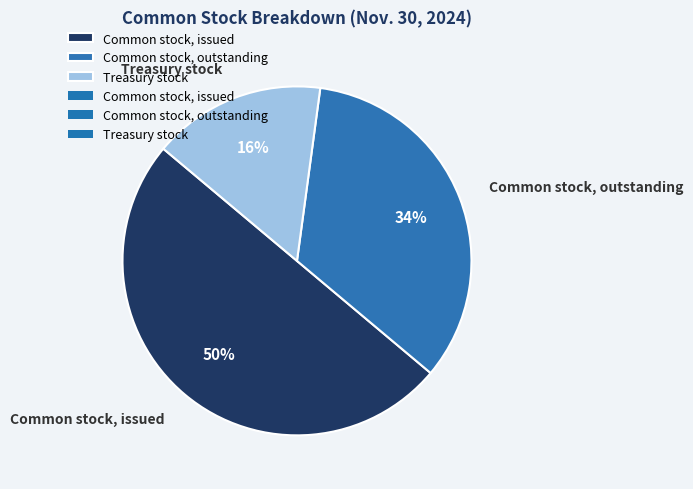

Which category has the biggest portion of the pie?

Common stock, issued